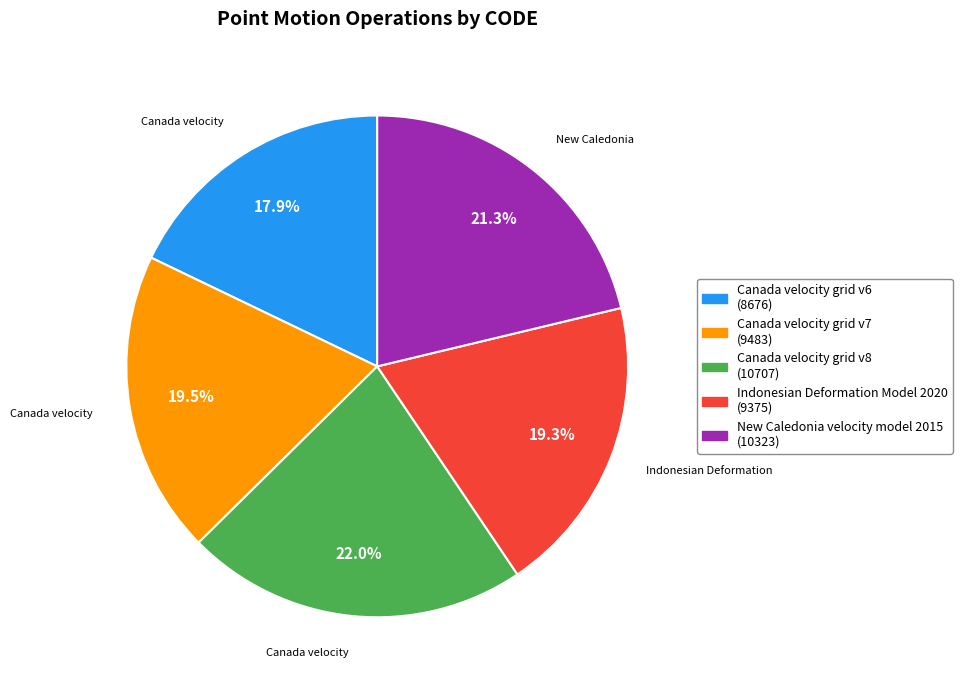

Count the number of slices in the pie.

5